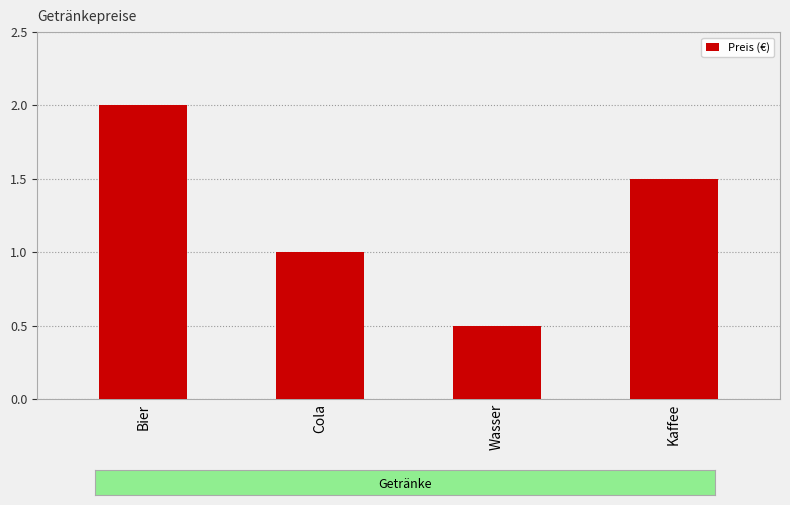

Which has a higher value, Cola or Bier?

Bier